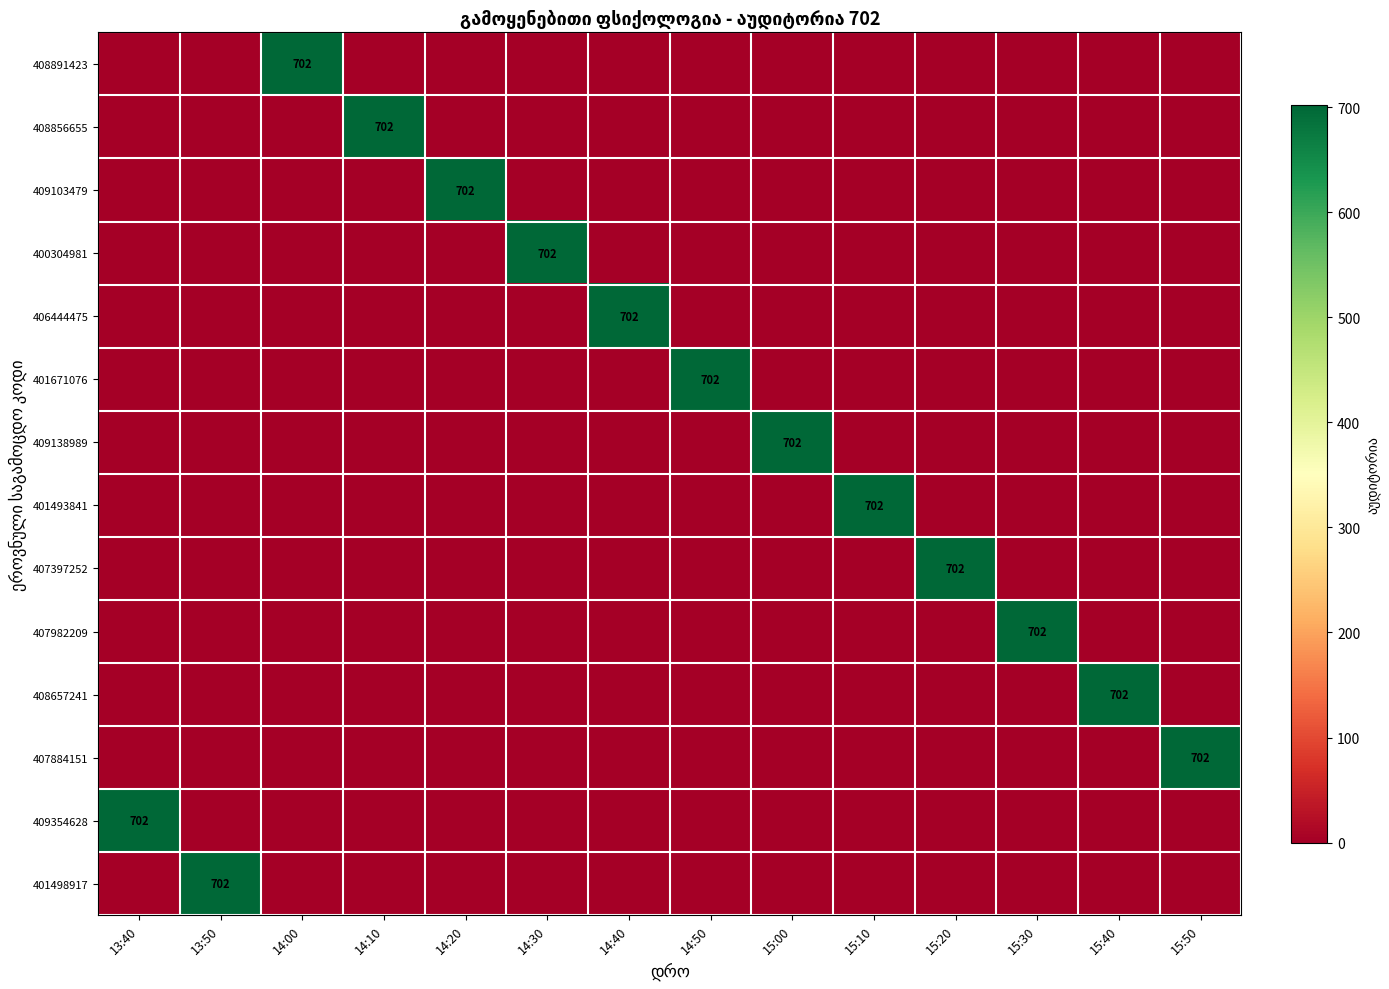

Which series changed the most between 14:40 and 15:20?

406444475